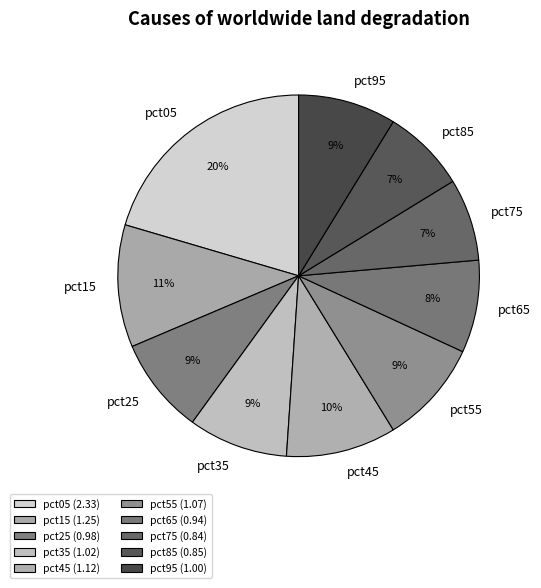

To the nearest percent, what is the combined percentage of pct95 and pct85?

16%